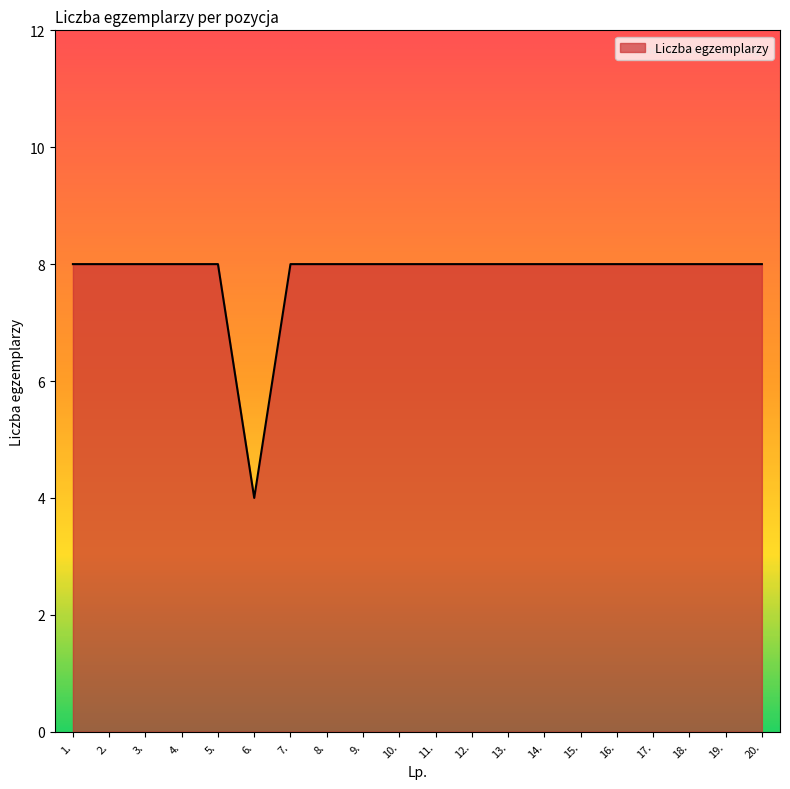

Does the chart have visible grid lines?

No